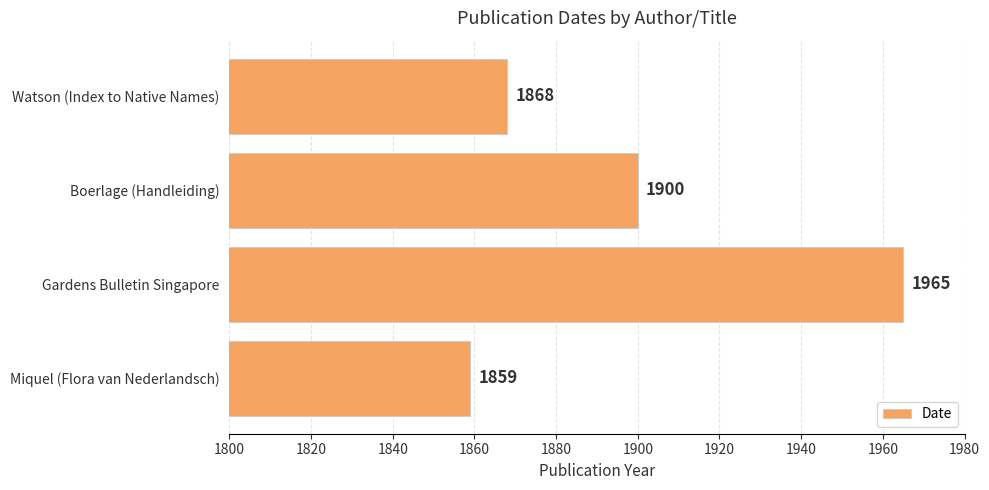

Rank the categories by value from highest to lowest.

Gardens Bulletin Singapore, Boerlage (Handleiding), Watson (Index to Native Names), Miquel (Flora van Nederlandsch)